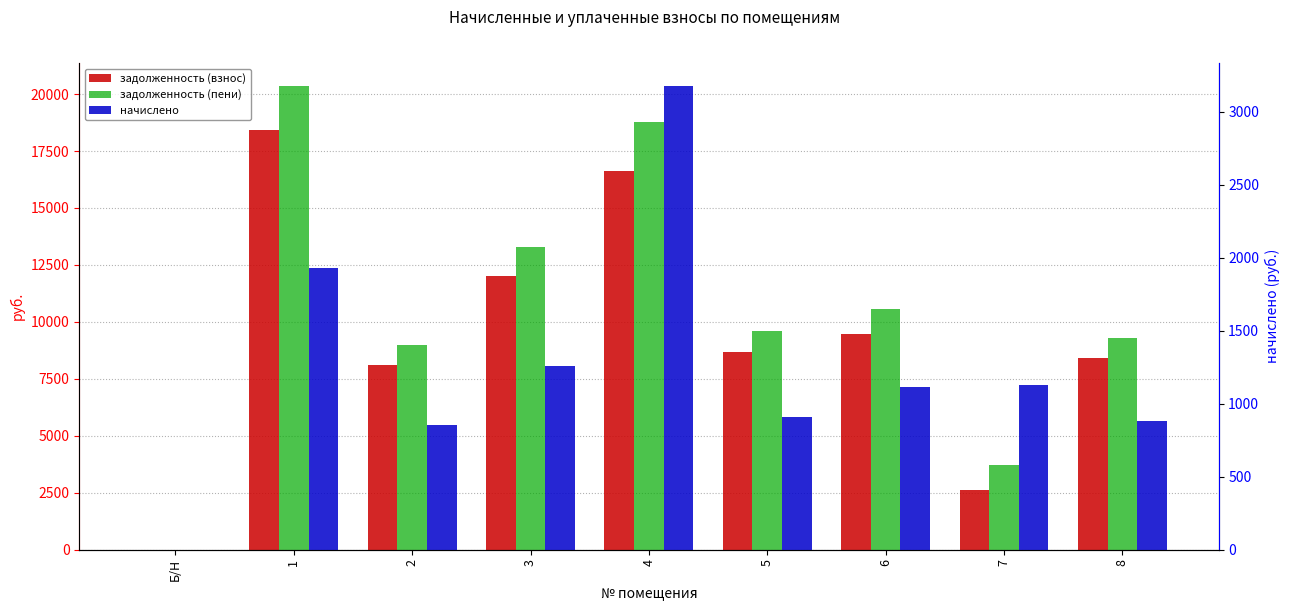

What are all the series names shown in the legend?

задолженность (взнос), задолженность (пени), начислено